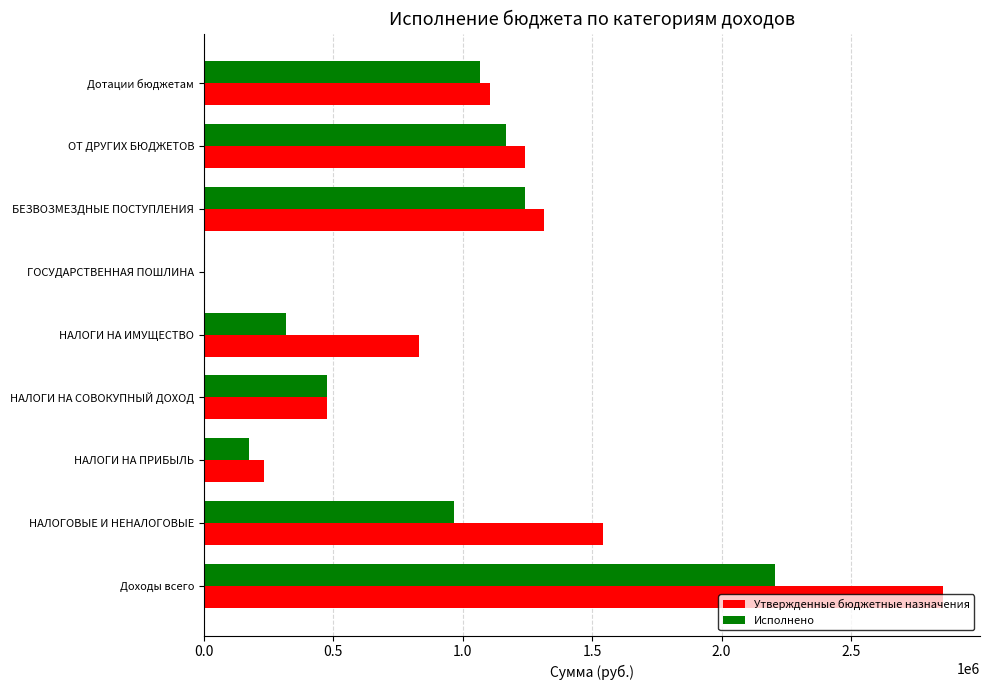

Which series changed the most between НАЛОГИ НА СОВОКУПНЫЙ ДОХОД and ГОСУДАРСТВЕННАЯ ПОШЛИНА?

Утвержденные бюджетные назначения